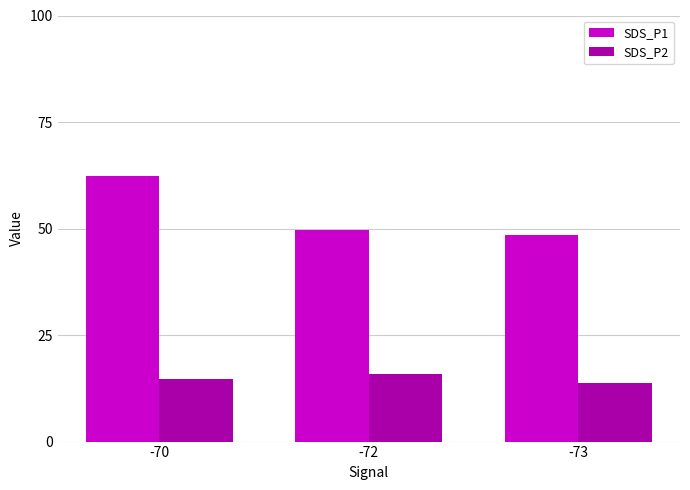

What is the value of the SDS_P1 bar at the 3rd from the left?

48.4